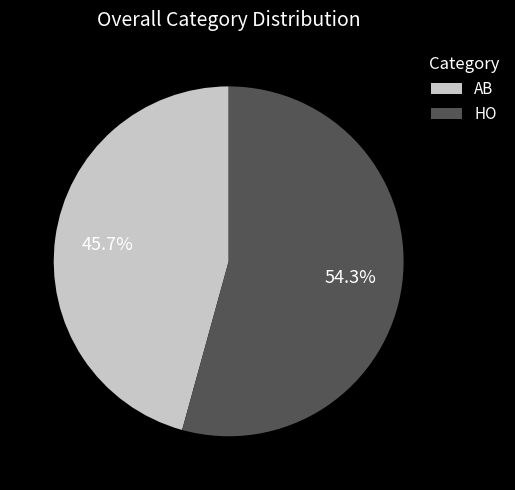

Which category has the smallest portion of the pie?

AB